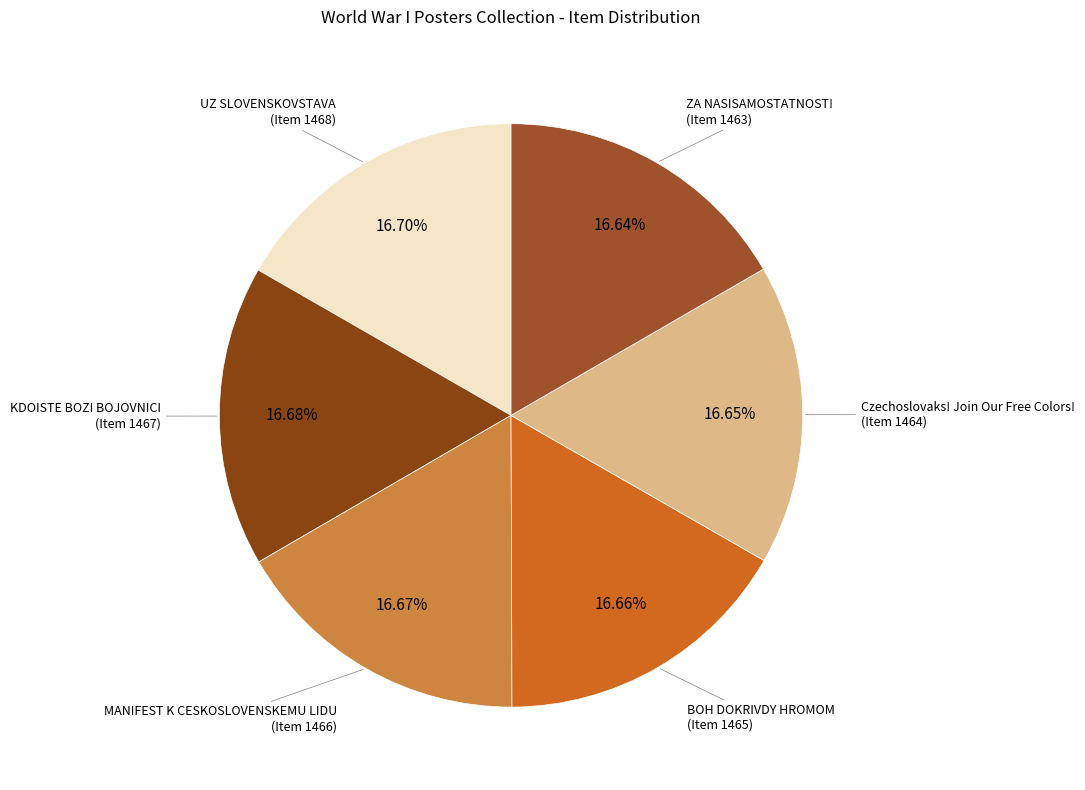

How many segments does this pie chart have?

6